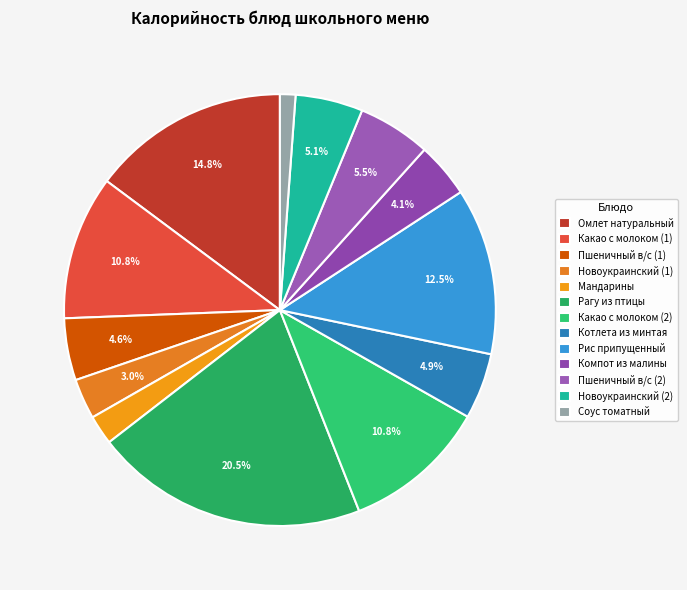

How many slices are in this pie chart?

13